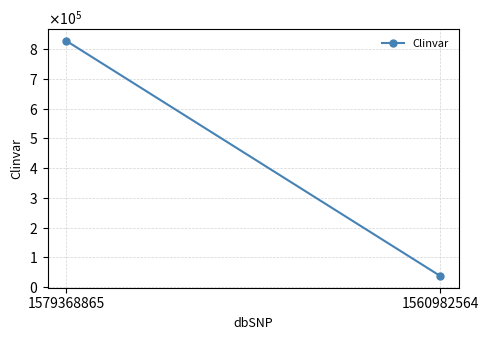

What is the change in value from 1579368865 to 1560982564?

-791092